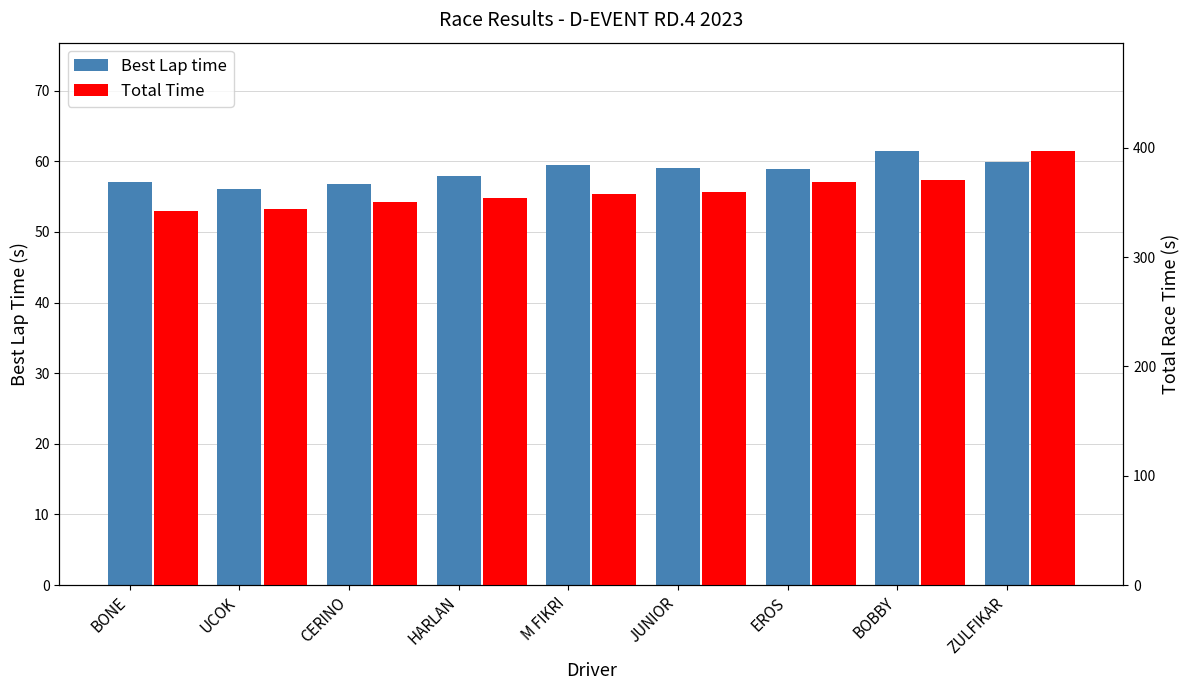

Reading right to left, what are all the values shown in this chart?

Best Lap time: 59.9	61.4	58.9	59.0	59.5	57.9	56.8	56.0	57.1
Total Time: 397.0	370.6	369.1	359.8	358.0	354.3	350.2	344.0	342.2